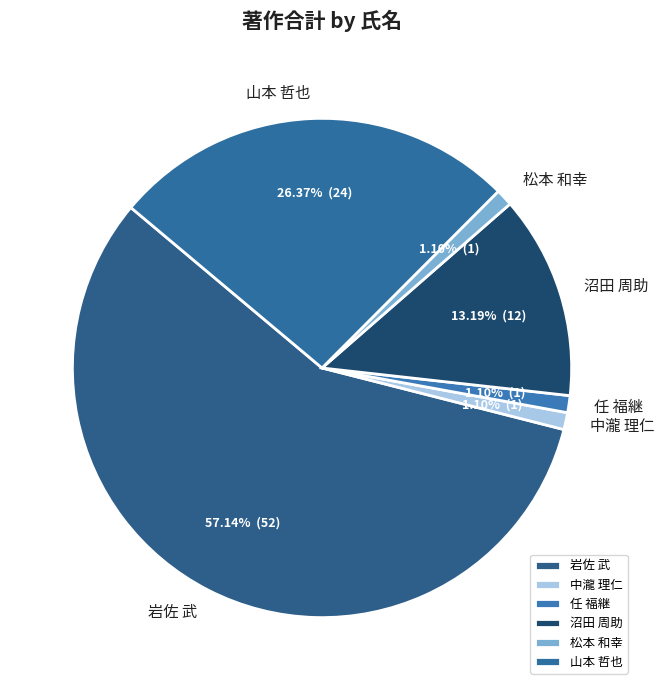

Do 松本 和幸 and 任 福継 together represent more than half of the pie?

No